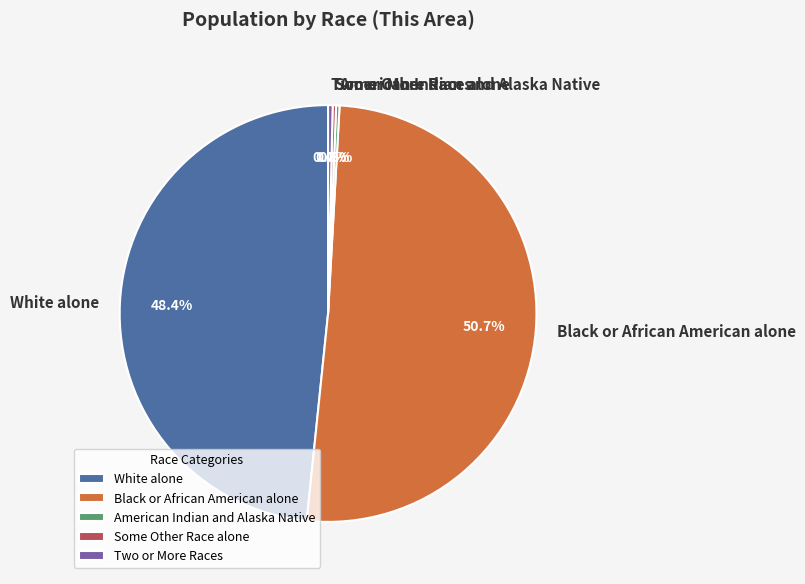

Does any single category account for the majority?

Yes